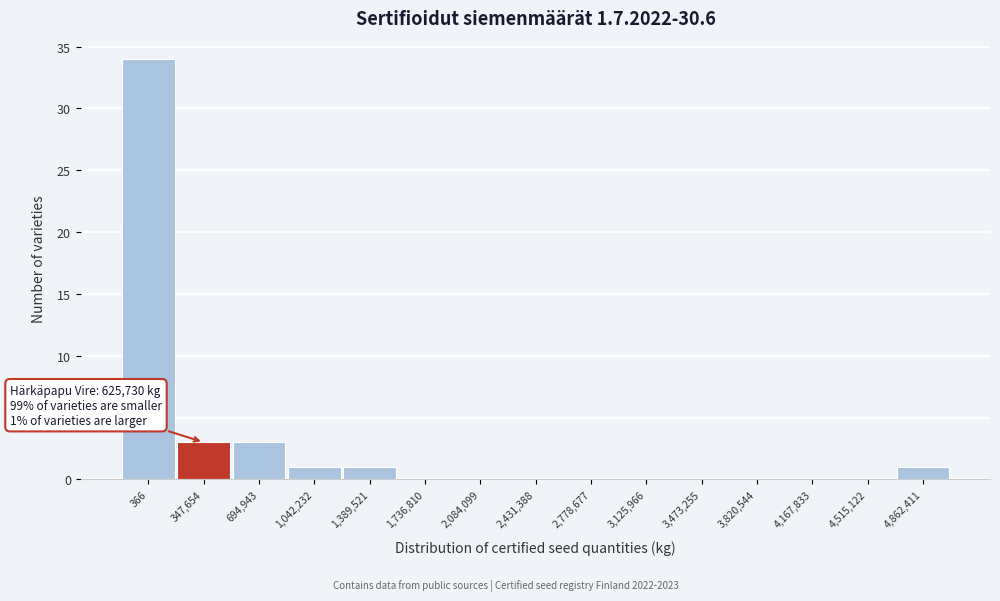

Reading right to left, list all the values displayed in this chart.

4,862,411=1	4,515,122=0	4,167,833=0	3,820,544=0	3,473,255=0	3,125,966=0	2,778,677=0	2,431,388=0	2,084,099=0	1,736,810=0	1,389,521=1	1,042,232=1	694,943=3	347,654=3	366=34